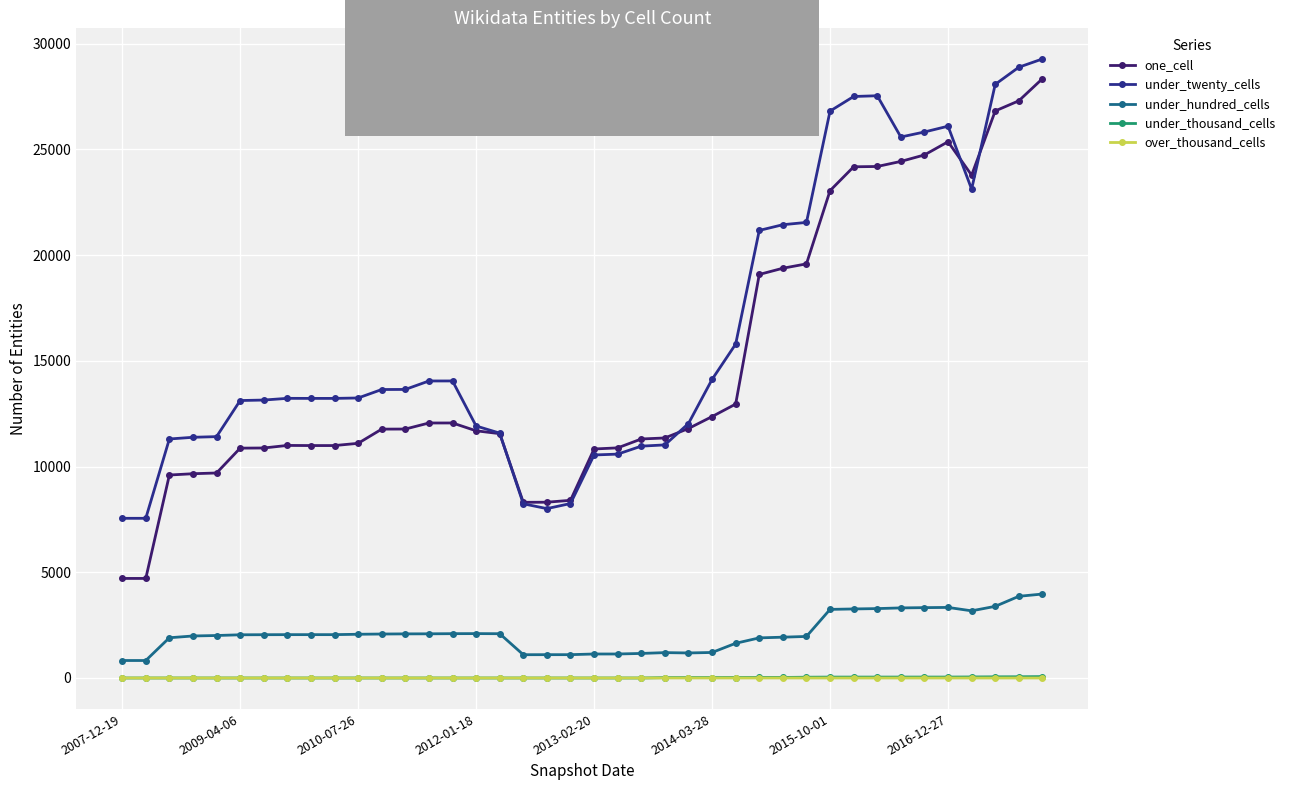

Which series has the largest total across all categories?

under_twenty_cells